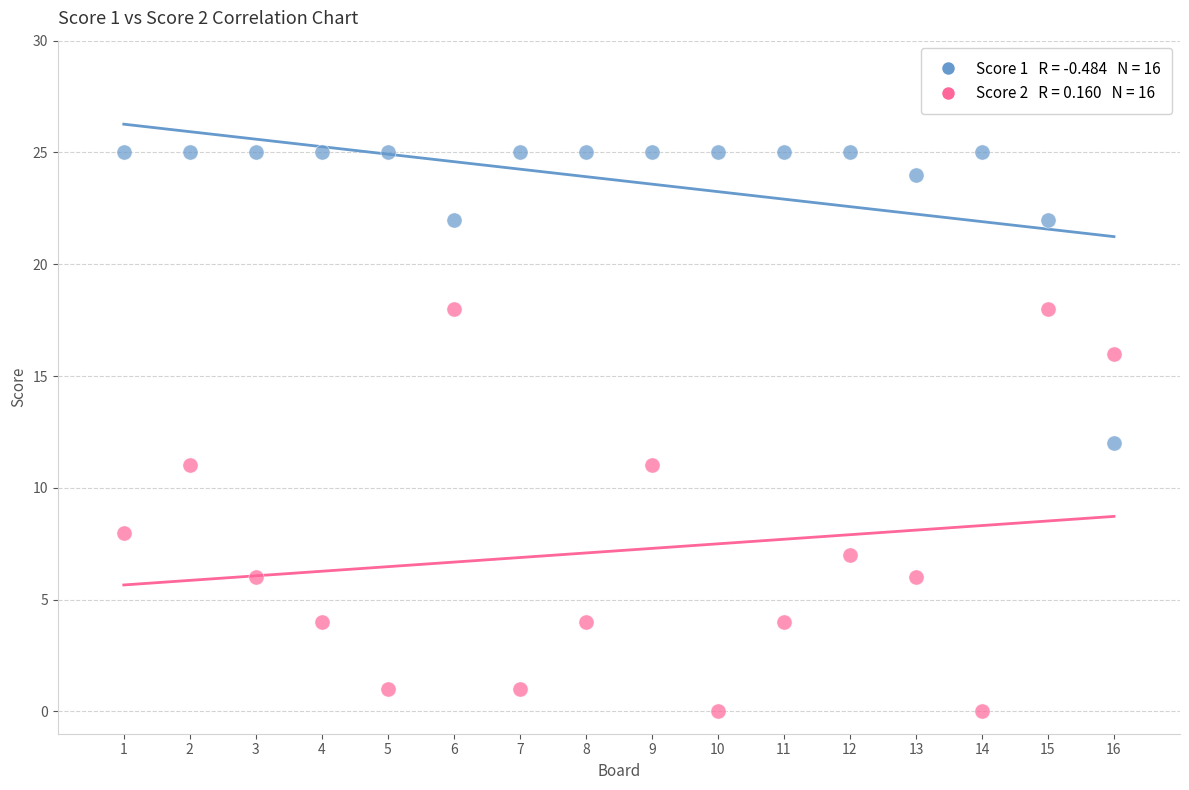

Across all data points, what is the range of X values (max minus min)?

15